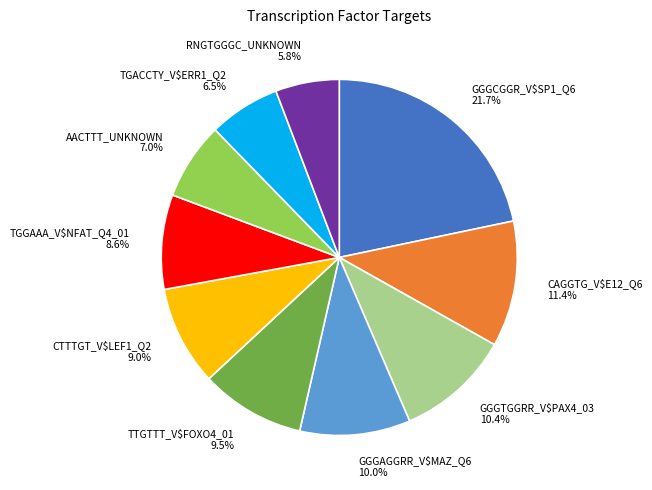

True or false: TGGAAA_V$NFAT_Q4_01 accounts for 9% of the total.

True